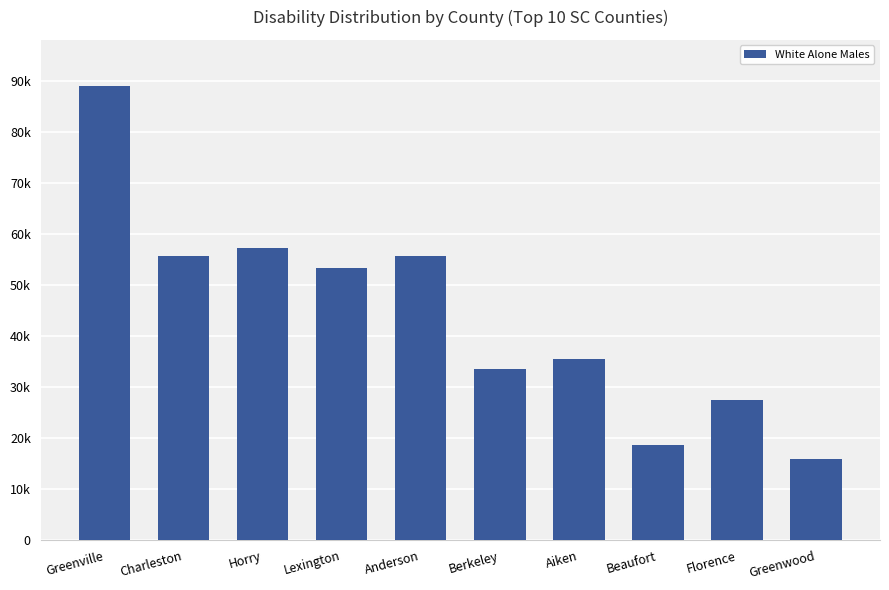

Are the bars horizontal?

No